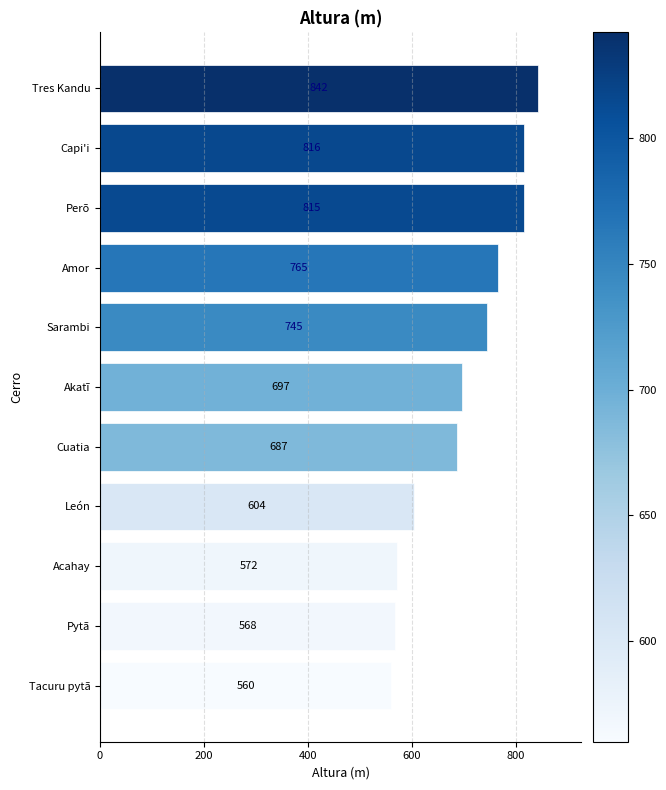

What is the minimum value shown in the chart?

560